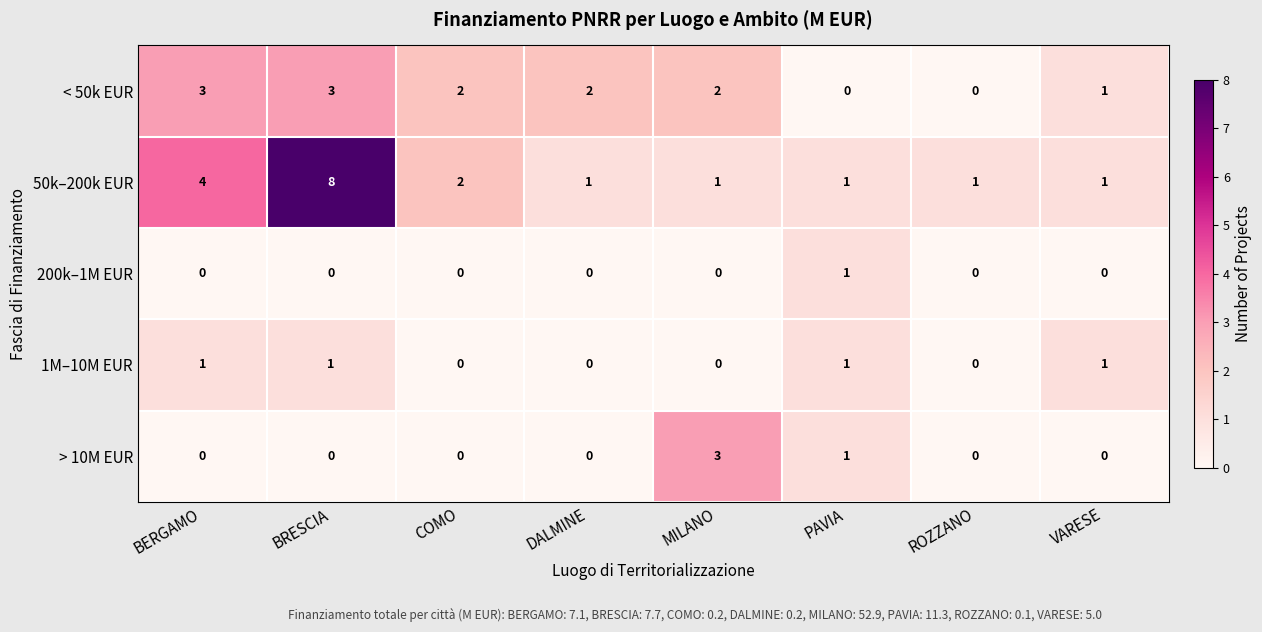

What is the total value across all series at PAVIA?

4